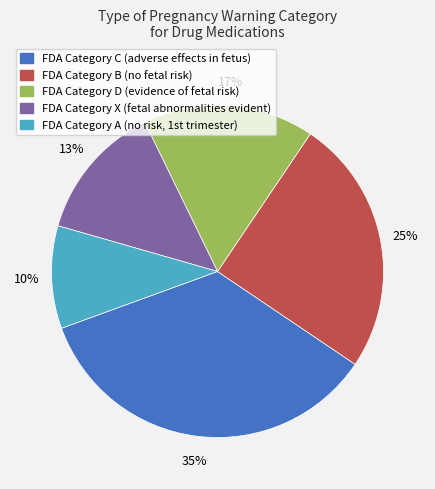

Does any single category account for the majority?

No